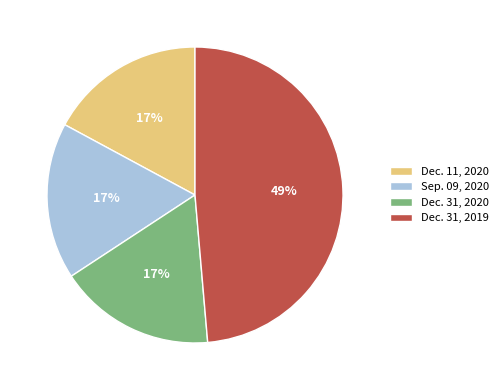

To the nearest percent, what is the difference between the largest and smallest slice percentages?

32%